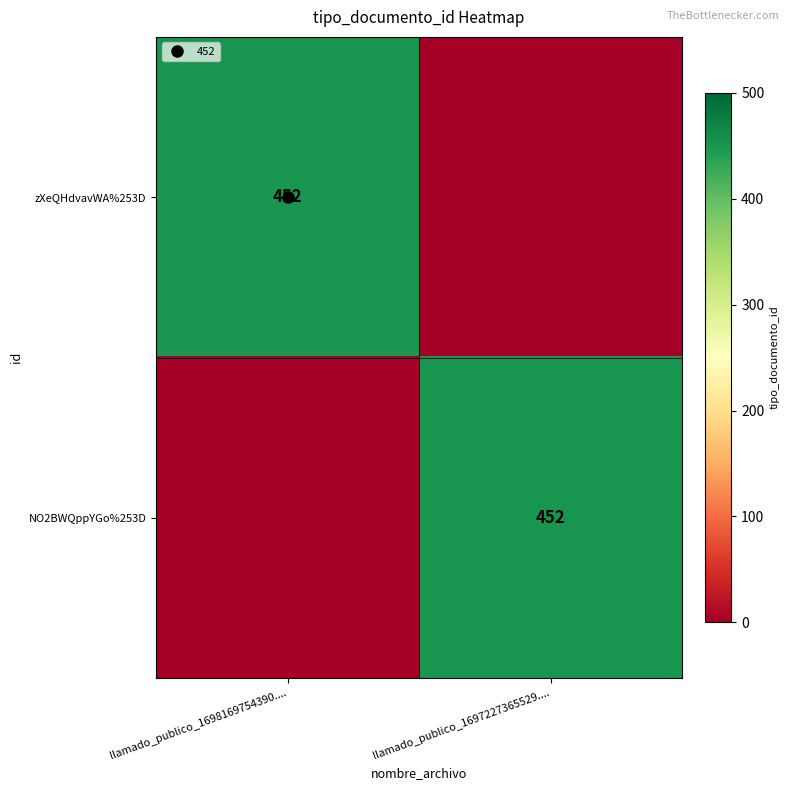

Which has a higher value, llamado_publico_1698169754390.... or llamado_publico_1697227365529....?

llamado_publico_1698169754390....